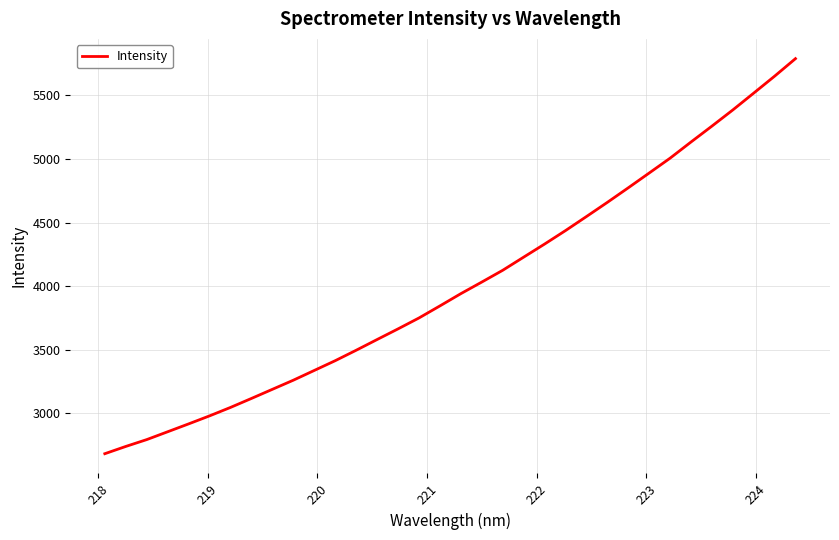

What is the difference between the maximum and minimum values?

3107.3